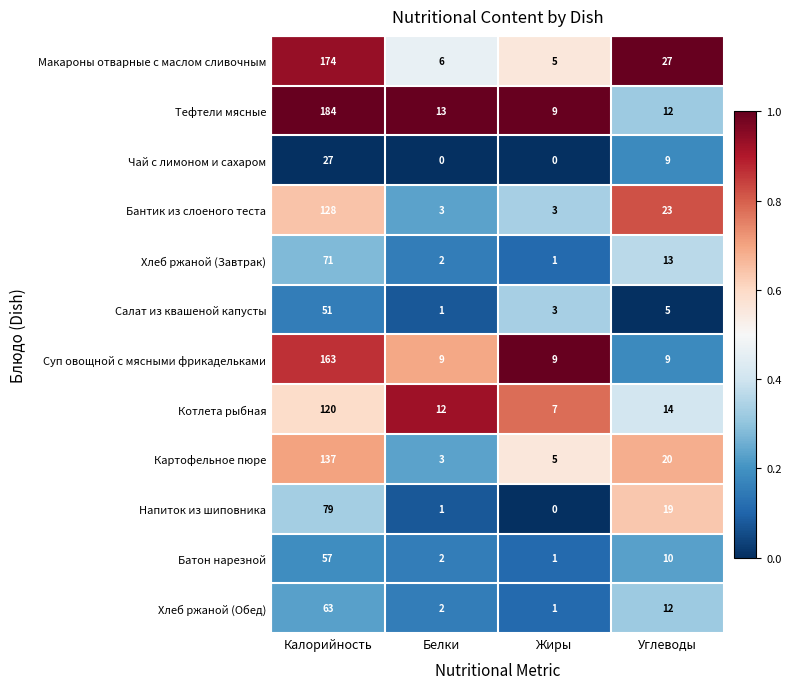

Which category has the highest value in the Хлеб ржаной (Обед) series?

Калорийность